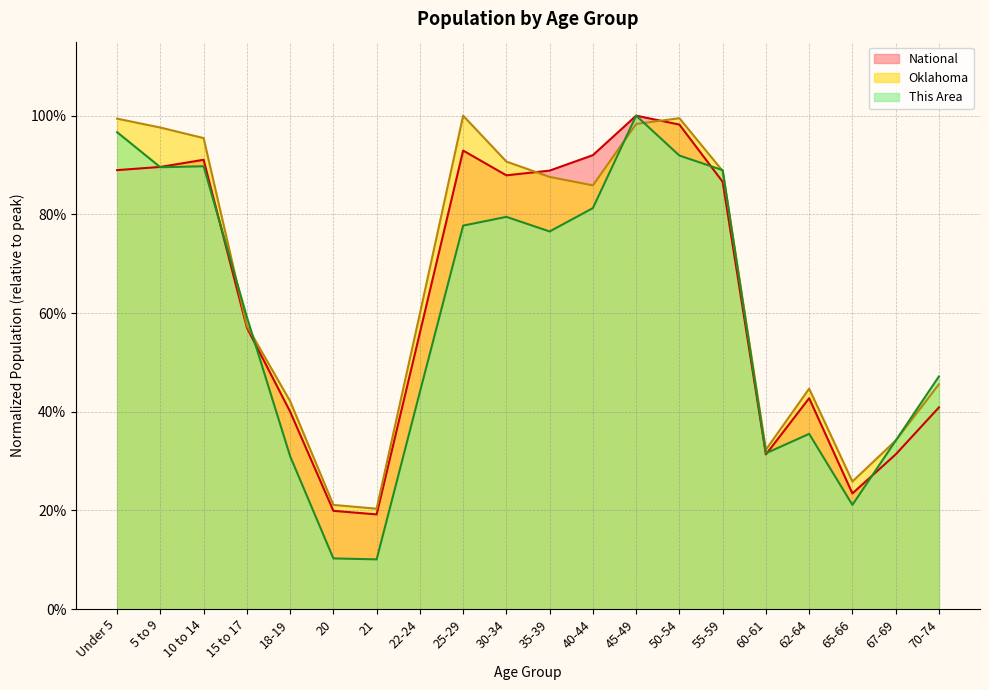

How many times do Oklahoma and National cross each other?

2